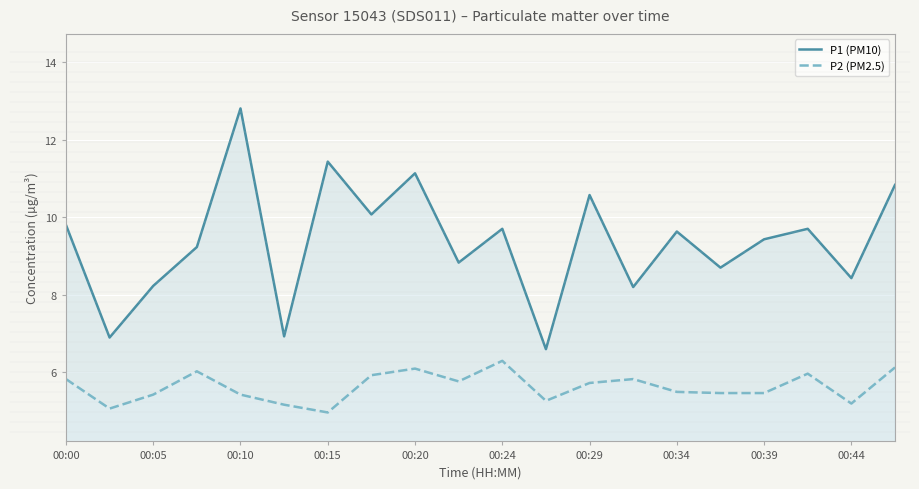

What is the sum of the P2 (PM2.5) values at 00:10 and 00:24?

11.7